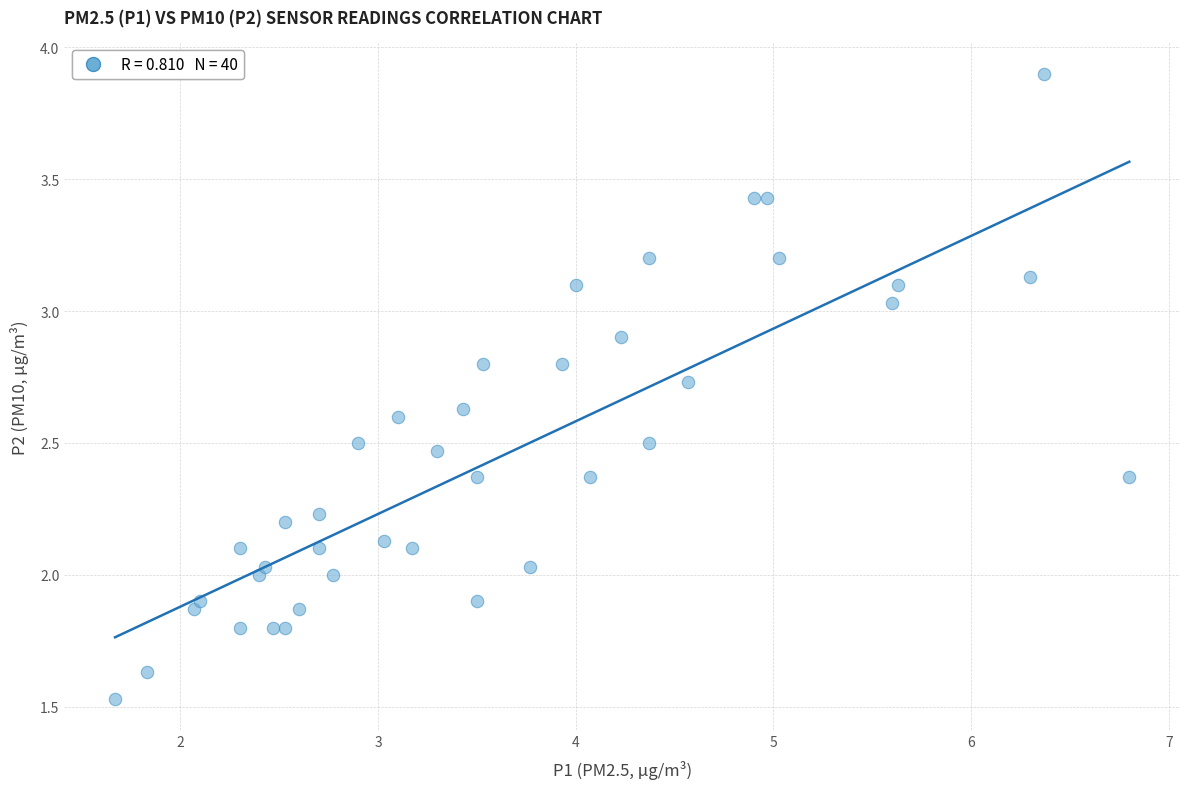

What is the range of X values (max minus min)?

5.1